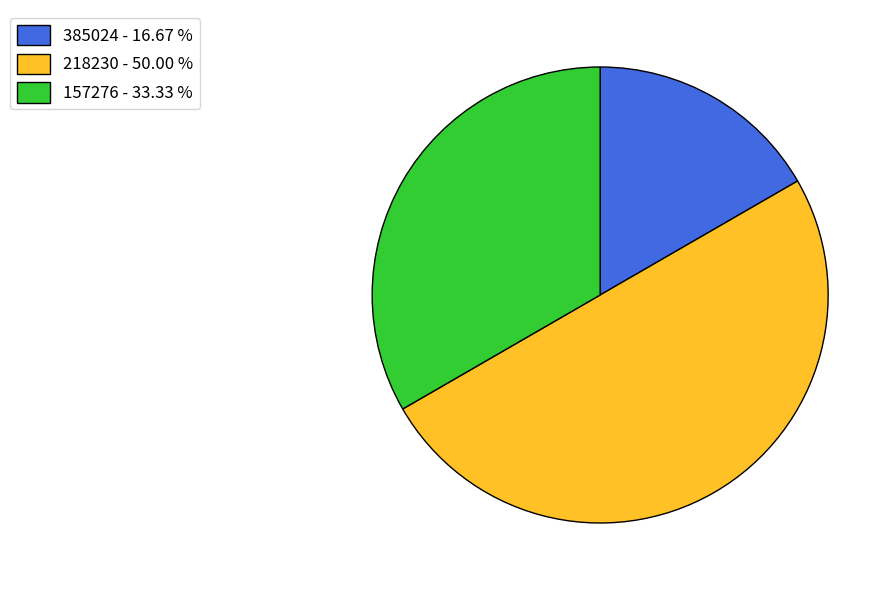

Do 218230 - 50.00 % and 385024 - 16.67 % together represent more than half of the pie?

Yes